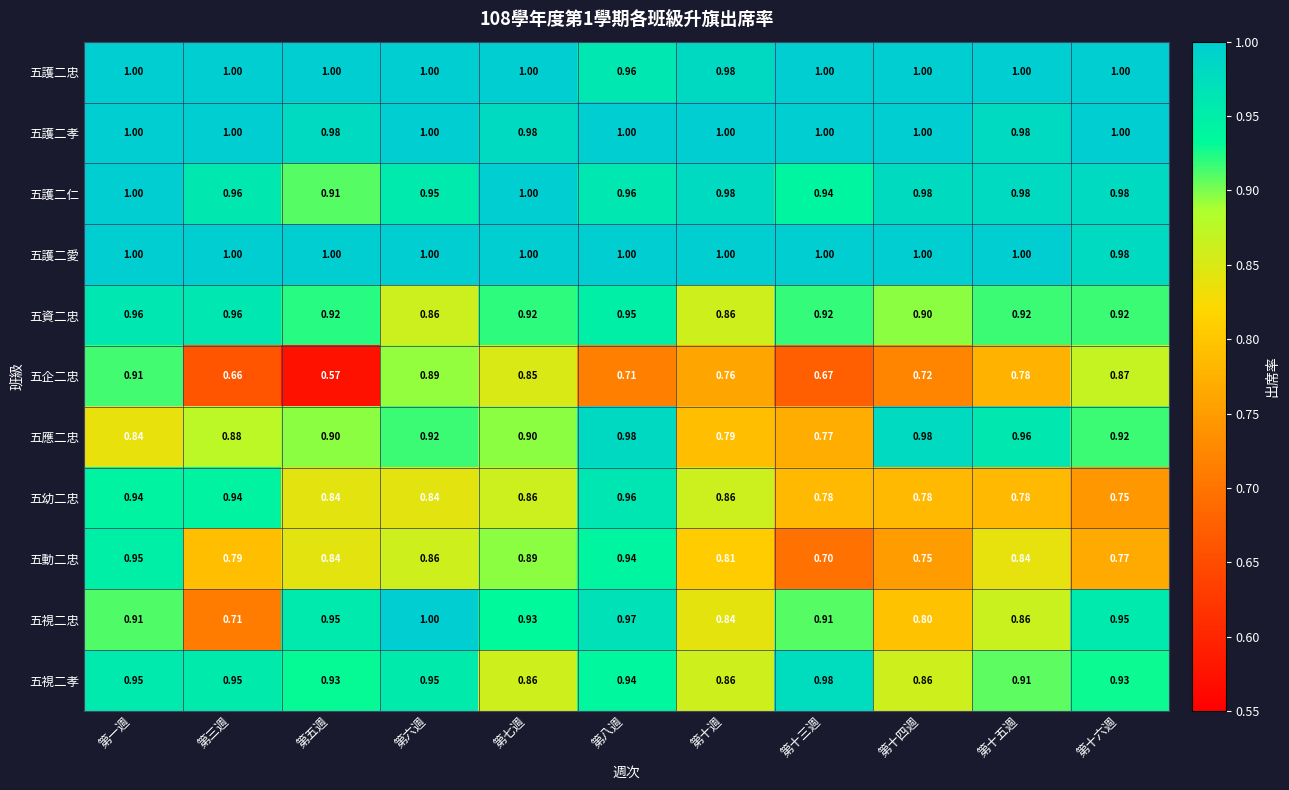

What is the spread (max minus min) of values at 第一週?

0.2